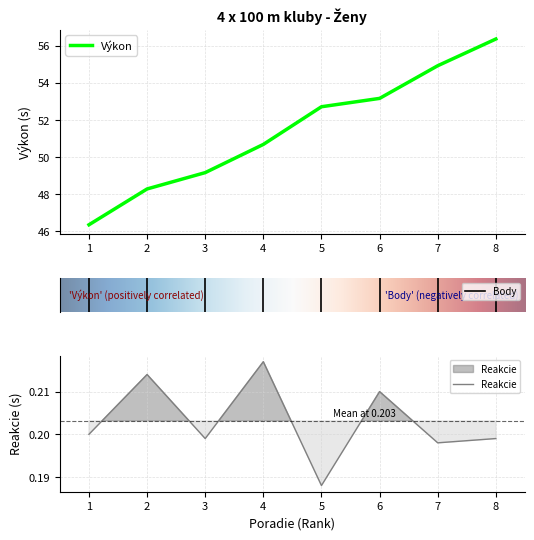

At which category does Reakcie reach its first local valley?

3